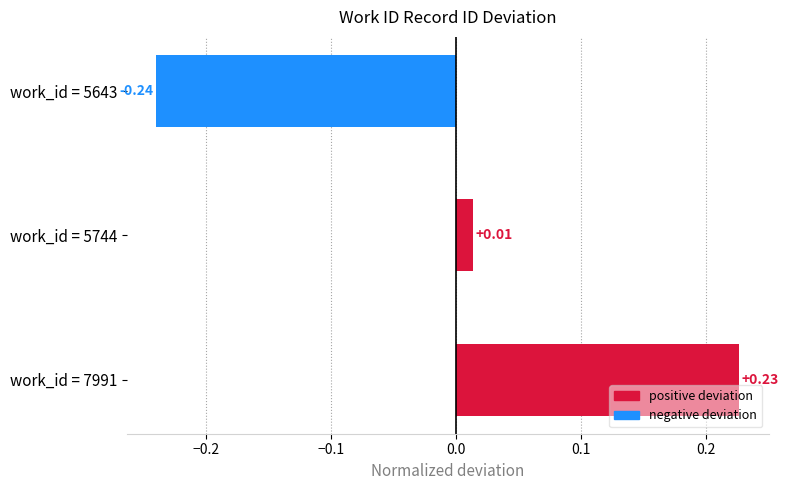

What is the change in value from work_id = 5744 to work_id = 7991?

+0.2